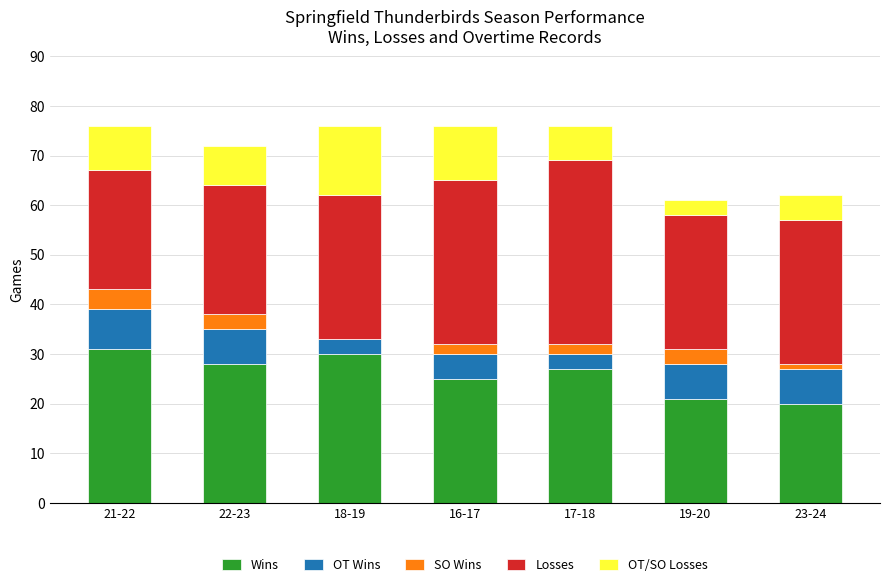

Which category has the highest value in the Wins series?

21-22